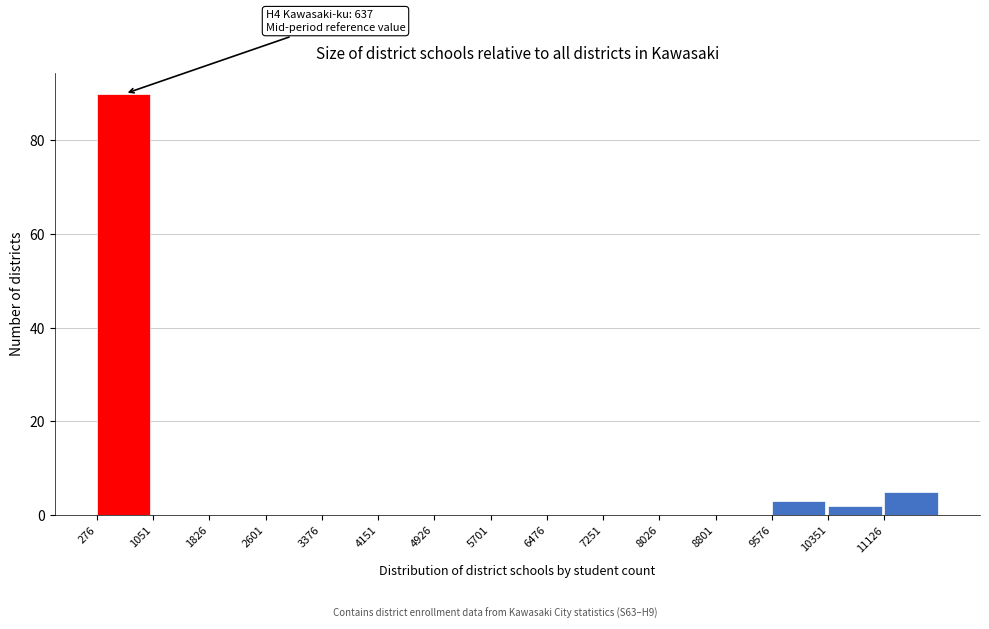

Over which range of the x-axis is the bar tallest?

300 to 1100